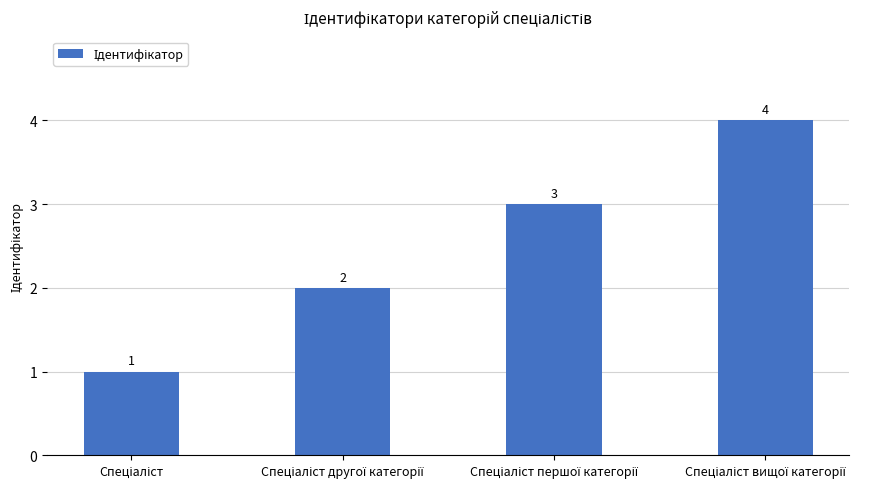

What is the value of the 2nd bar from the left?

2